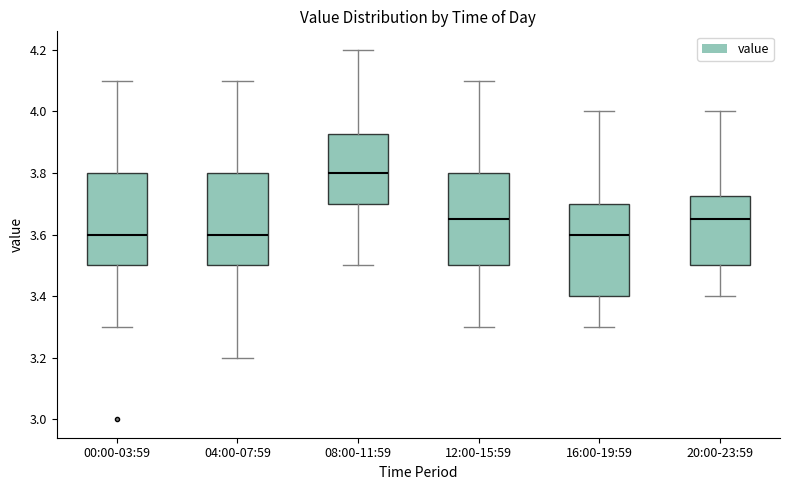

Reading left to right, read every box against the y-axis: the position of its median line, the range the box covers, and the ends of its whiskers. The values are not printed on the chart, so give them approximately, as read against the axis.

00:00-03:59: median 3.60, box 3.50 to 3.80, whiskers 3.30 to 4.10
04:00-07:59: median 3.60, box 3.50 to 3.80, whiskers 3.20 to 4.10
08:00-11:59: median 3.80, box 3.70 to 3.92, whiskers 3.50 to 4.20
12:00-15:59: median 3.66, box 3.50 to 3.80, whiskers 3.30 to 4.10
16:00-19:59: median 3.60, box 3.40 to 3.70, whiskers 3.30 to 4.00
20:00-23:59: median 3.66, box 3.50 to 3.72, whiskers 3.40 to 4.00